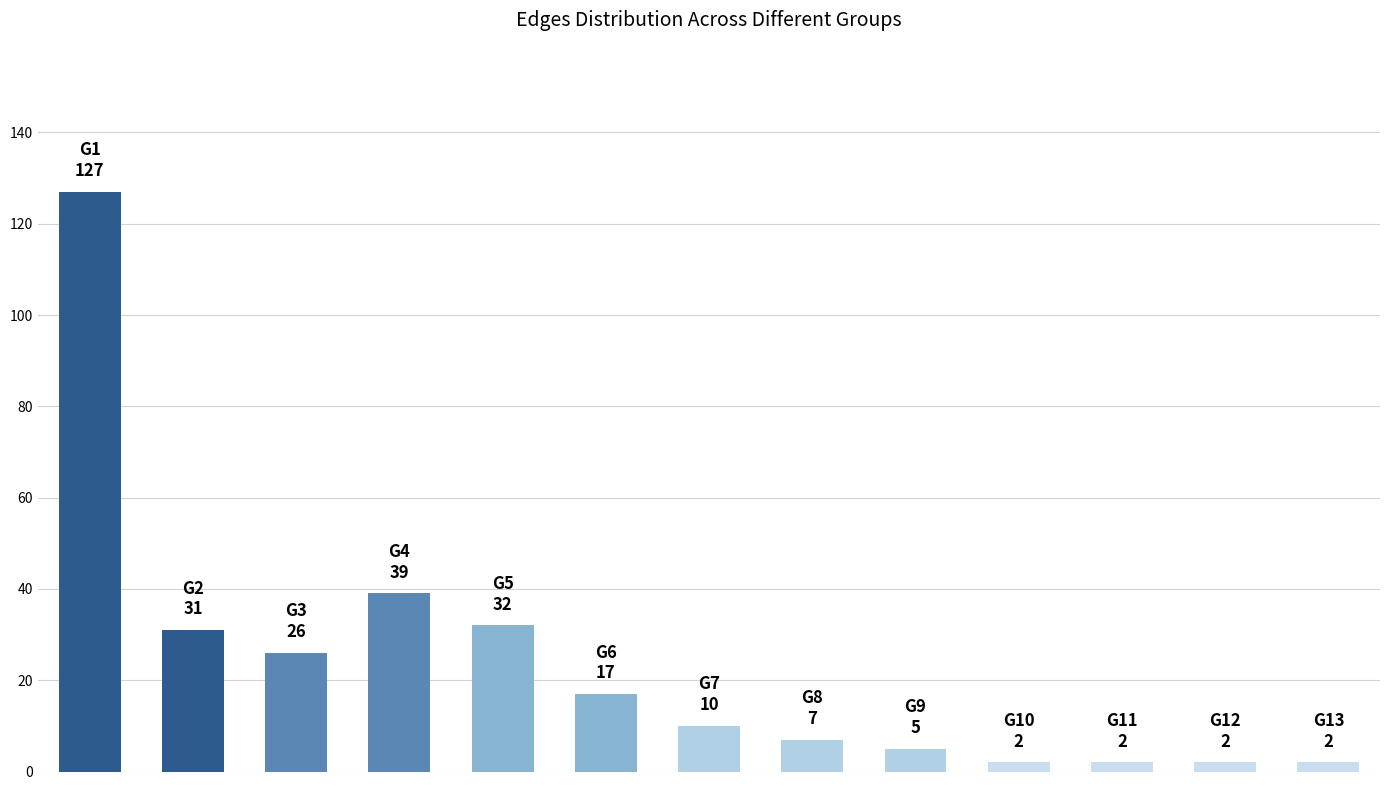

Reading left to right, transcribe all the data shown in this chart.

127	31	26	39	32	17	10	7	5	2	2	2	2